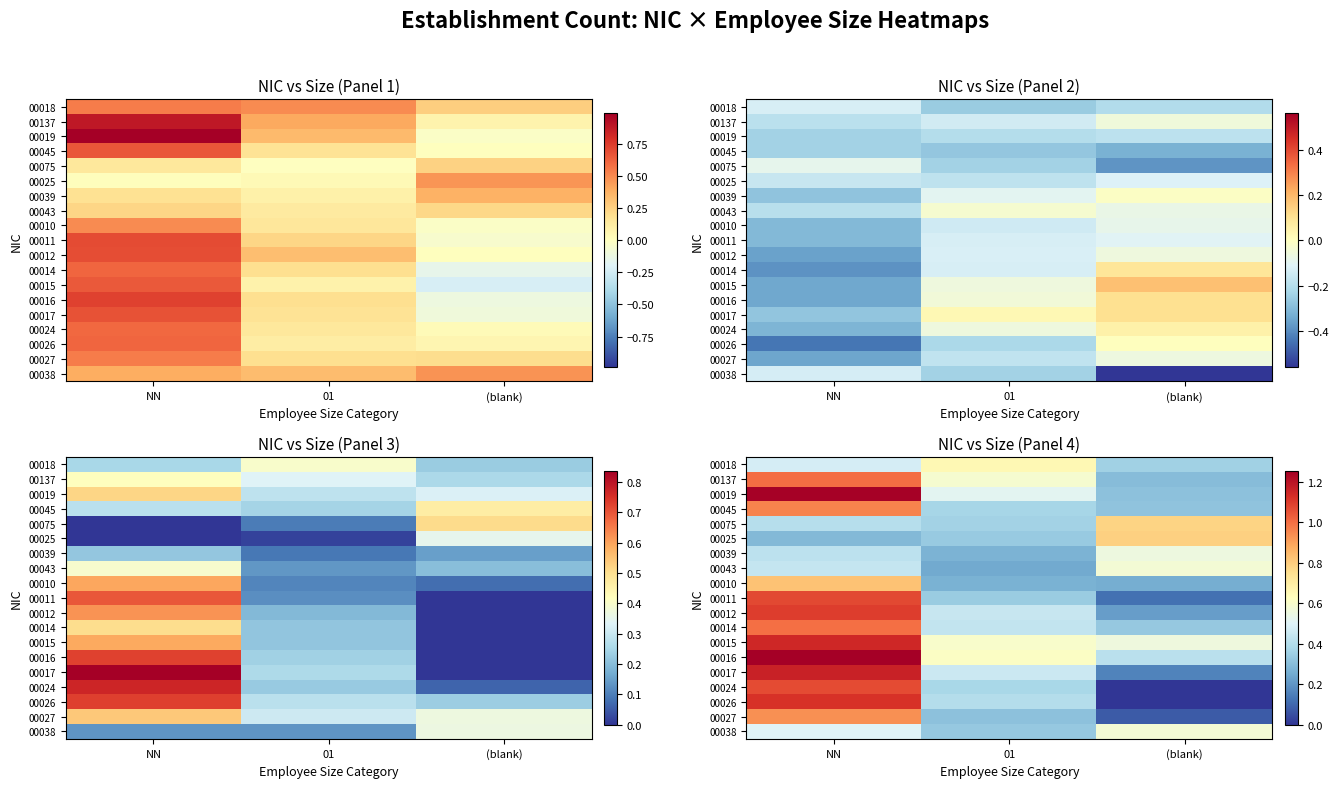

Between (blank) and 01, which is larger?

01